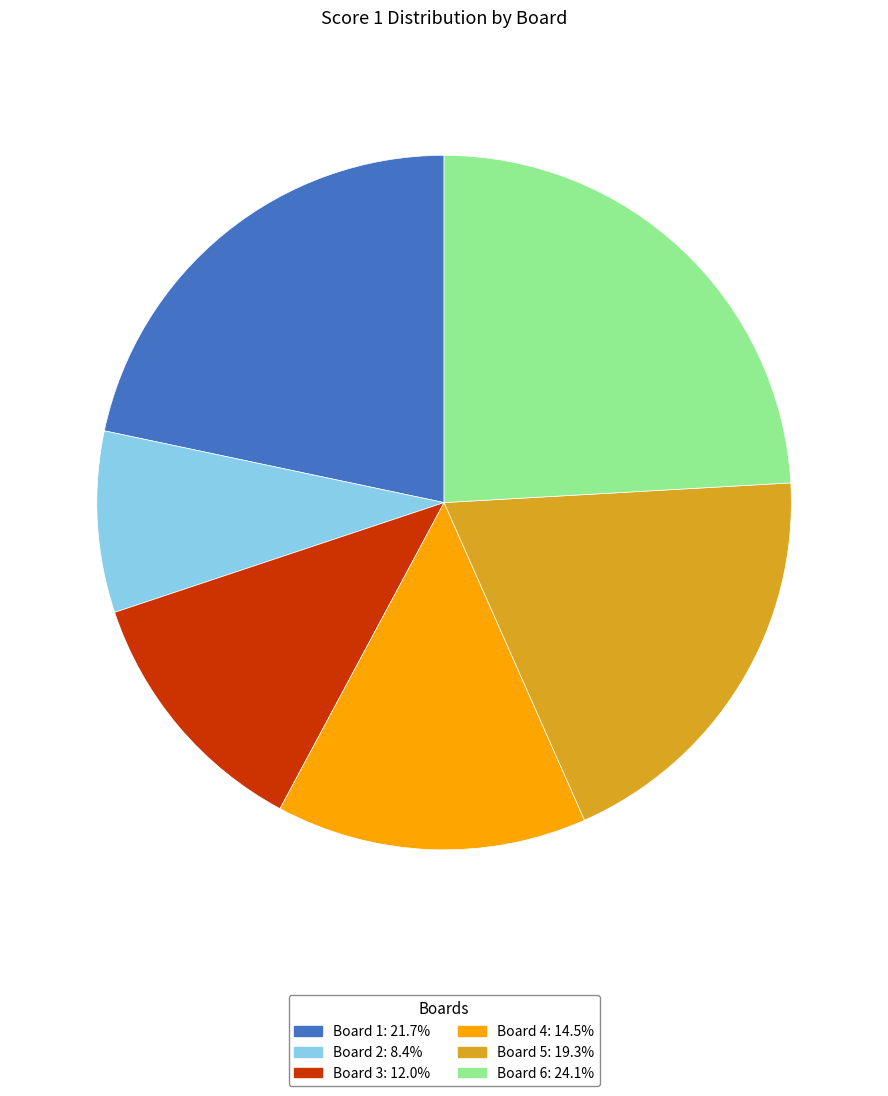

Is there a majority slice in this chart?

No